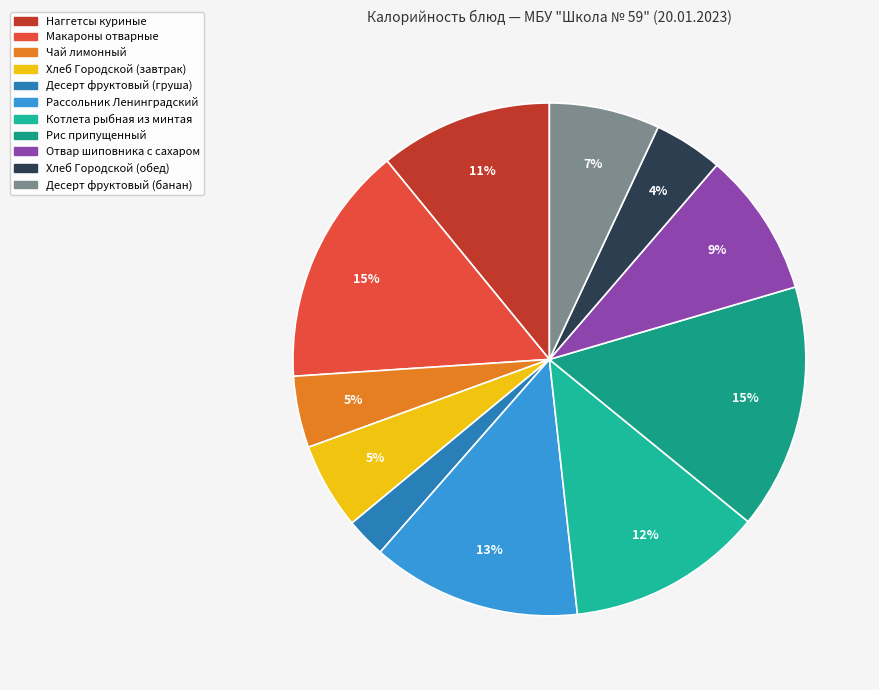

Is the sum of Отвар шиповника с сахаром and Рассольник Ленинградский greater than half?

No